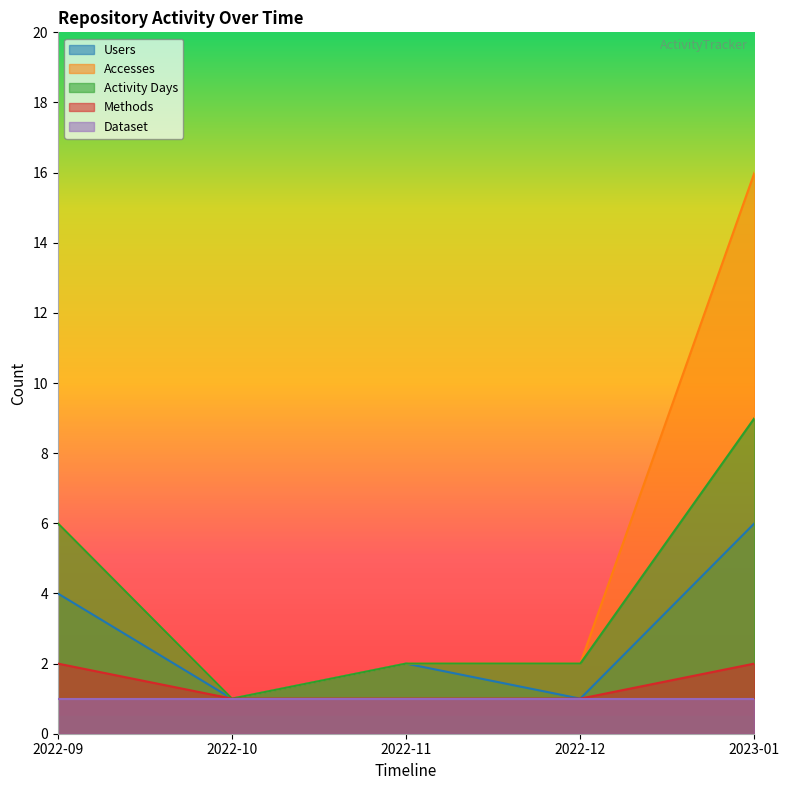

Rank the series by their maximum value, from lowest to highest.

Dataset, Methods, Users, Activity Days, Accesses